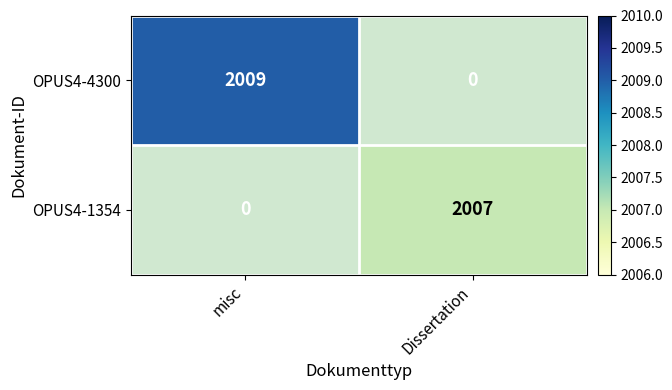

Which label corresponds to the largest value in the chart?

misc